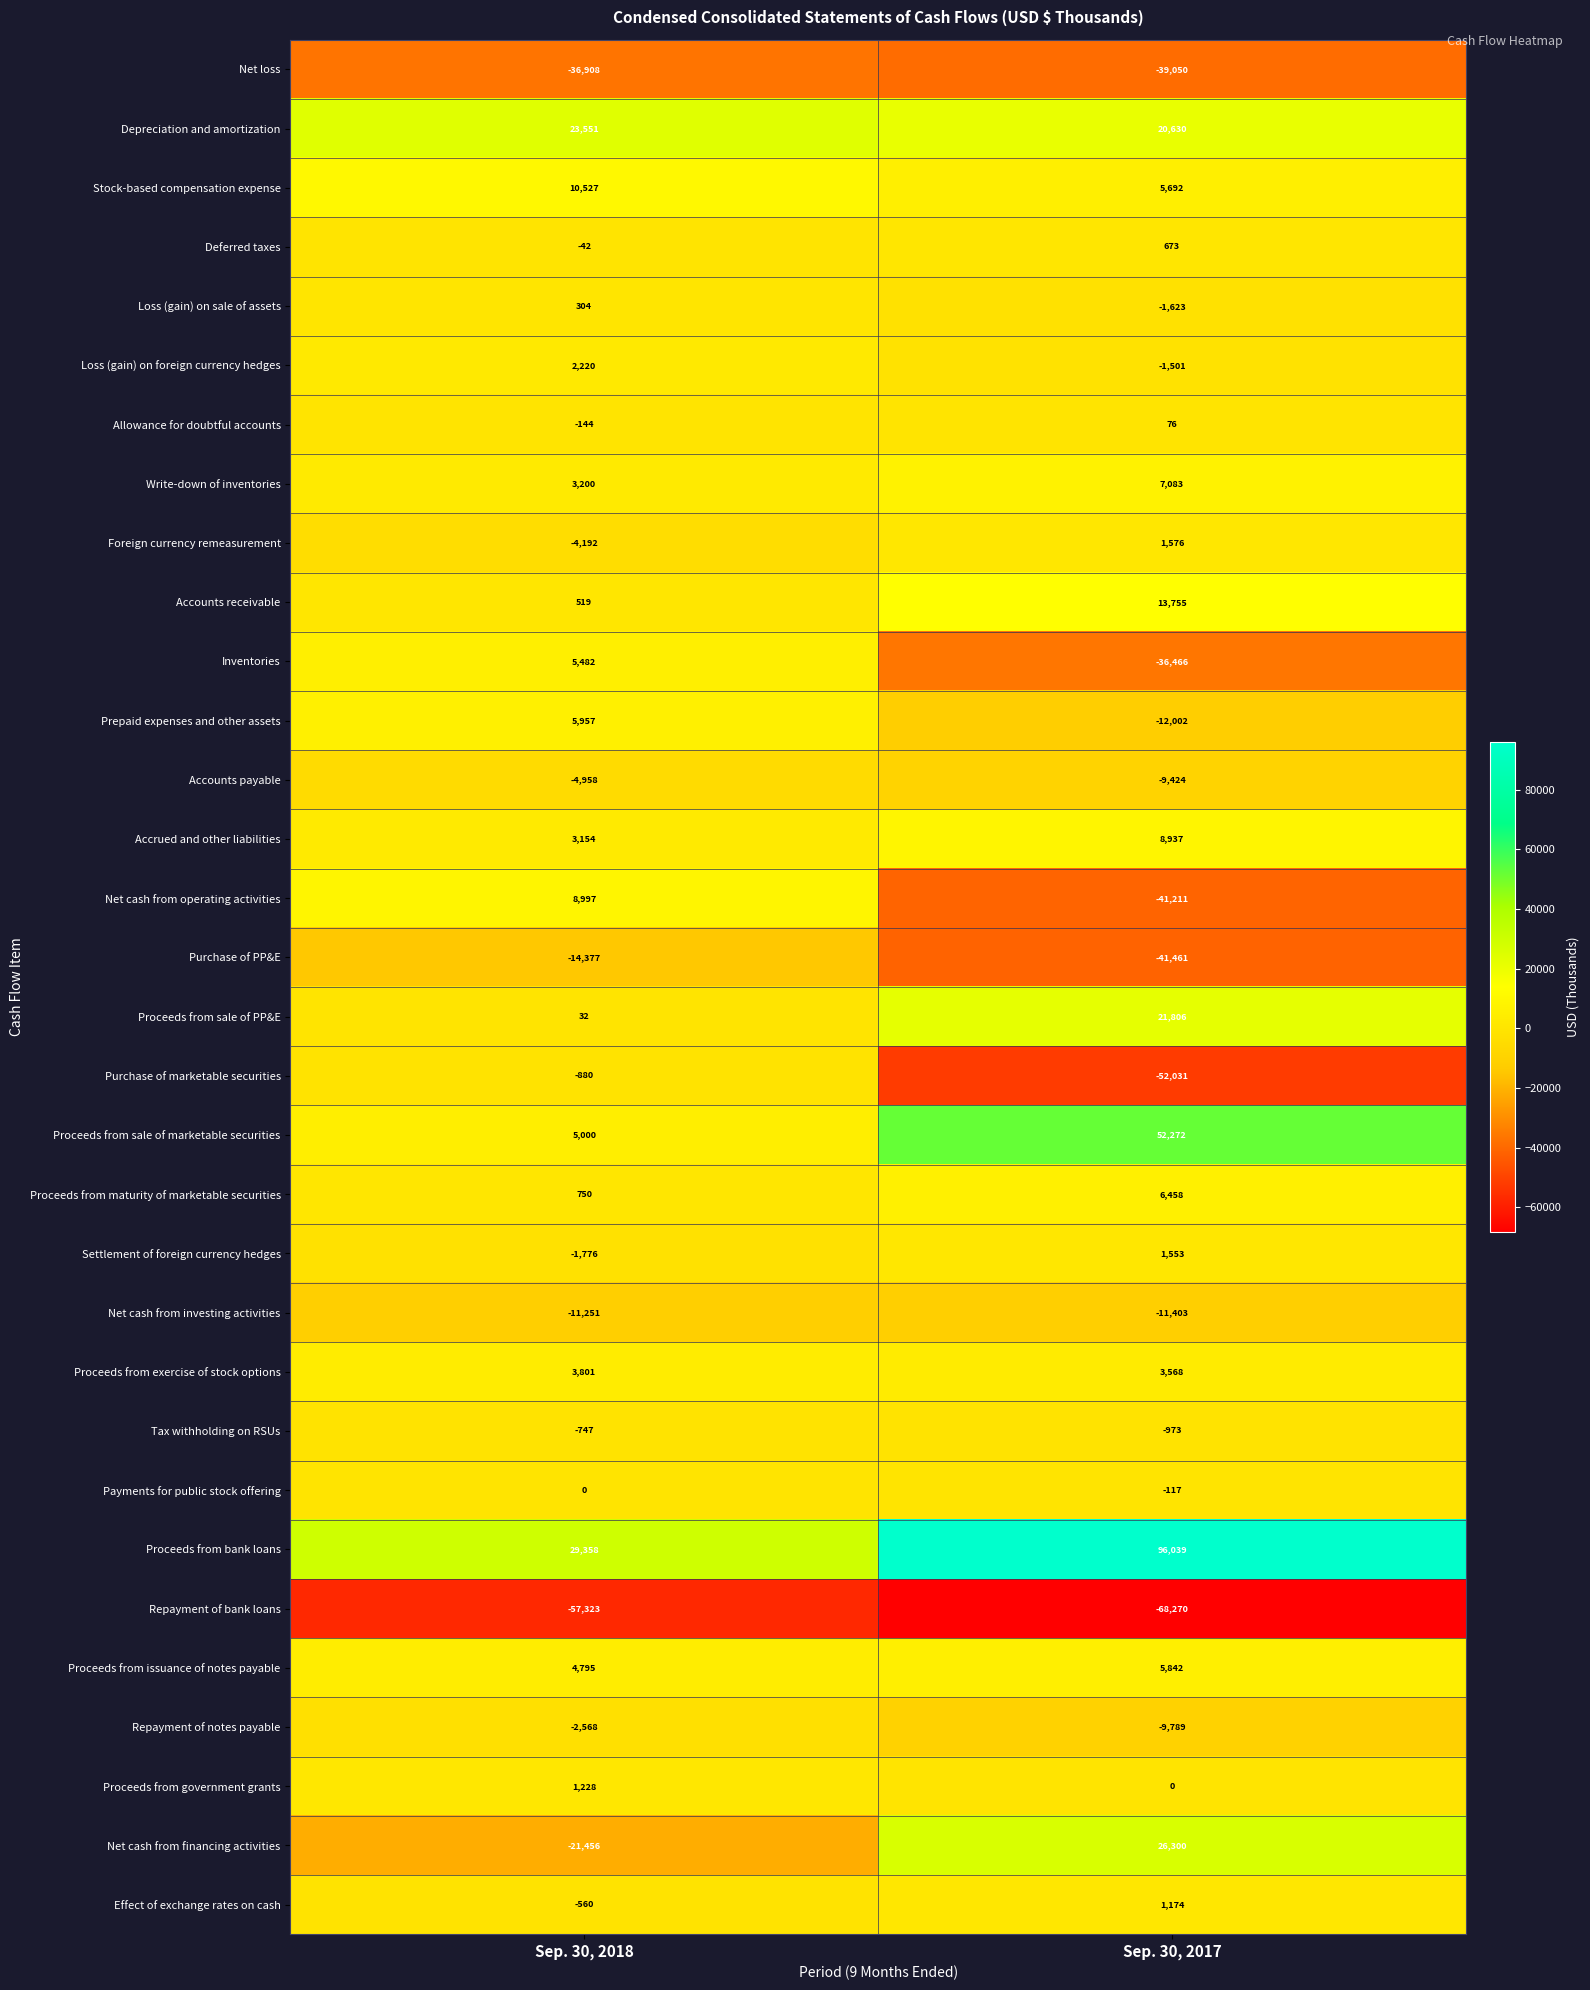

What is the smallest value displayed?

-68270